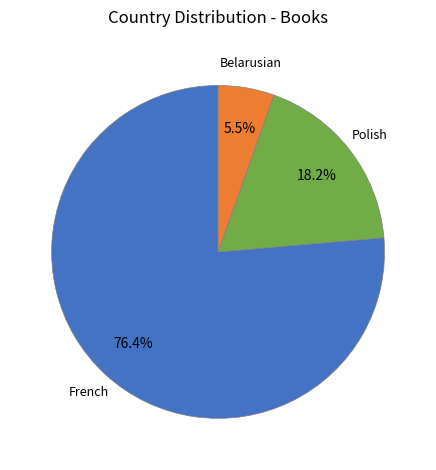

Is there a majority slice in this chart?

Yes